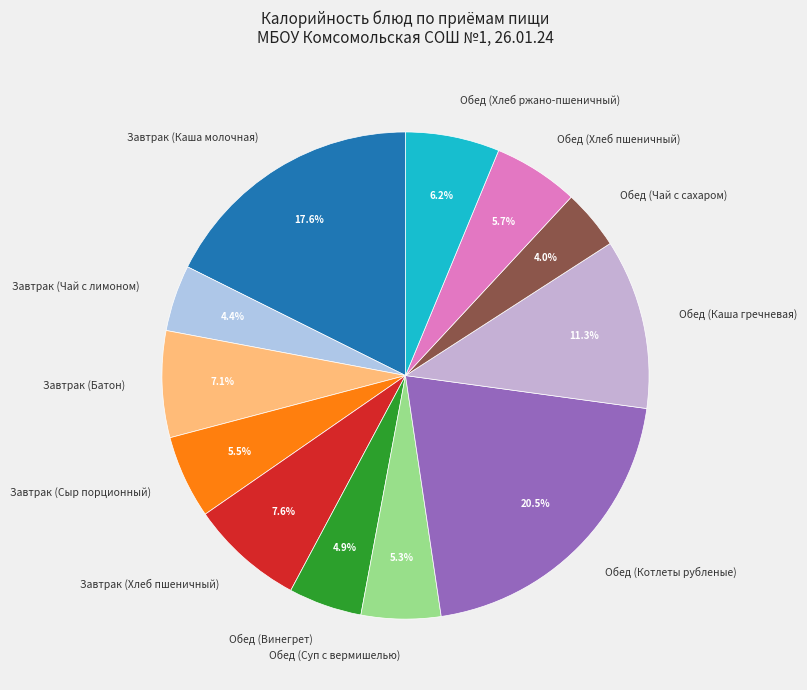

Which category has the biggest portion of the pie?

Обед (Котлеты рубленые)